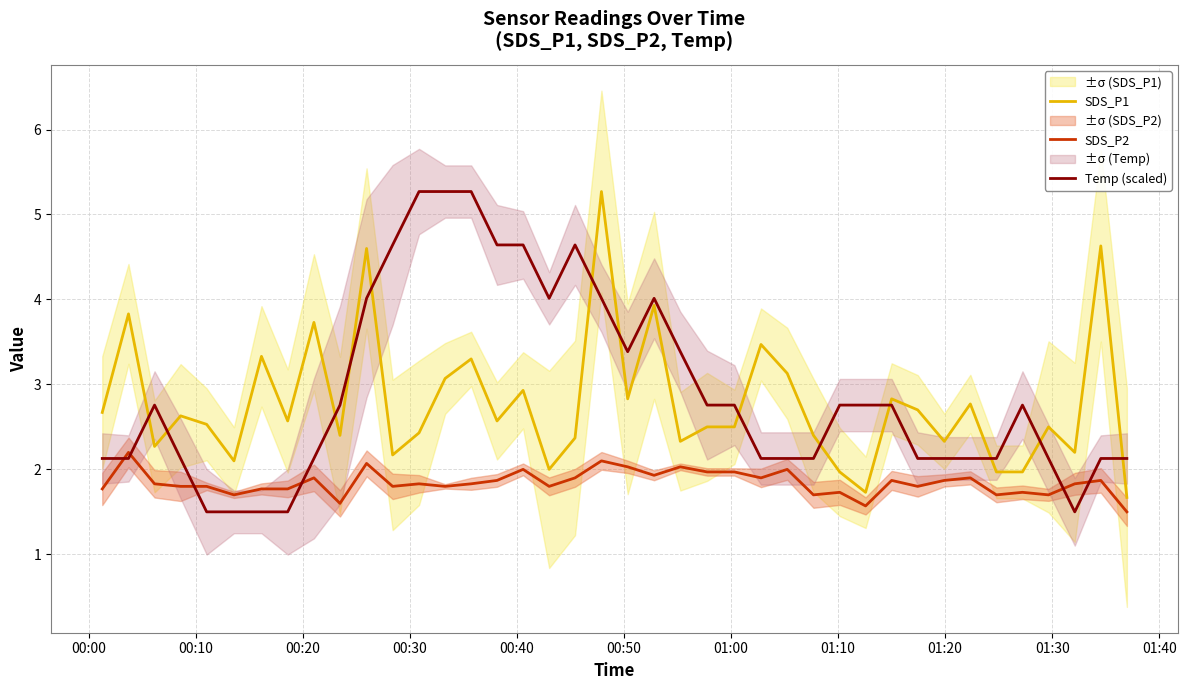

True or false: Temp (scaled) and SDS_P2 intersect in this chart.

True